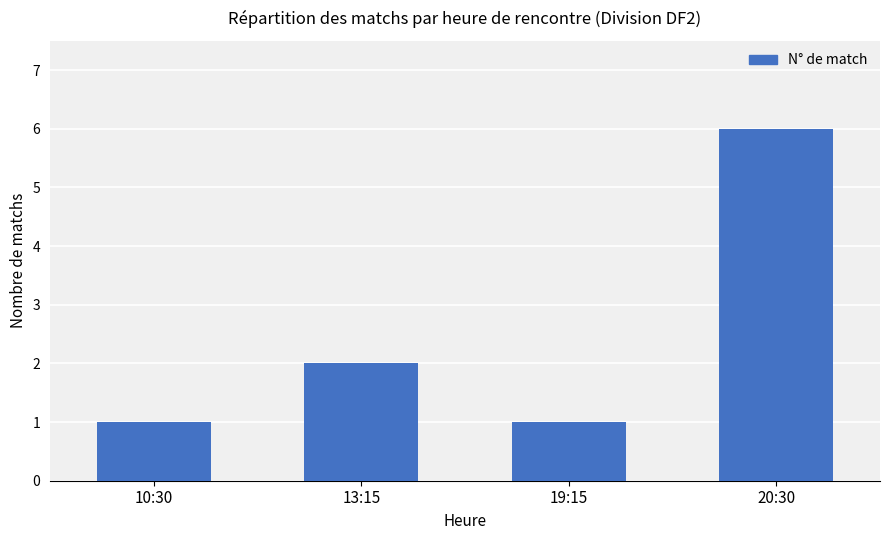

True or false: the data shows 2 at 13:15.

True